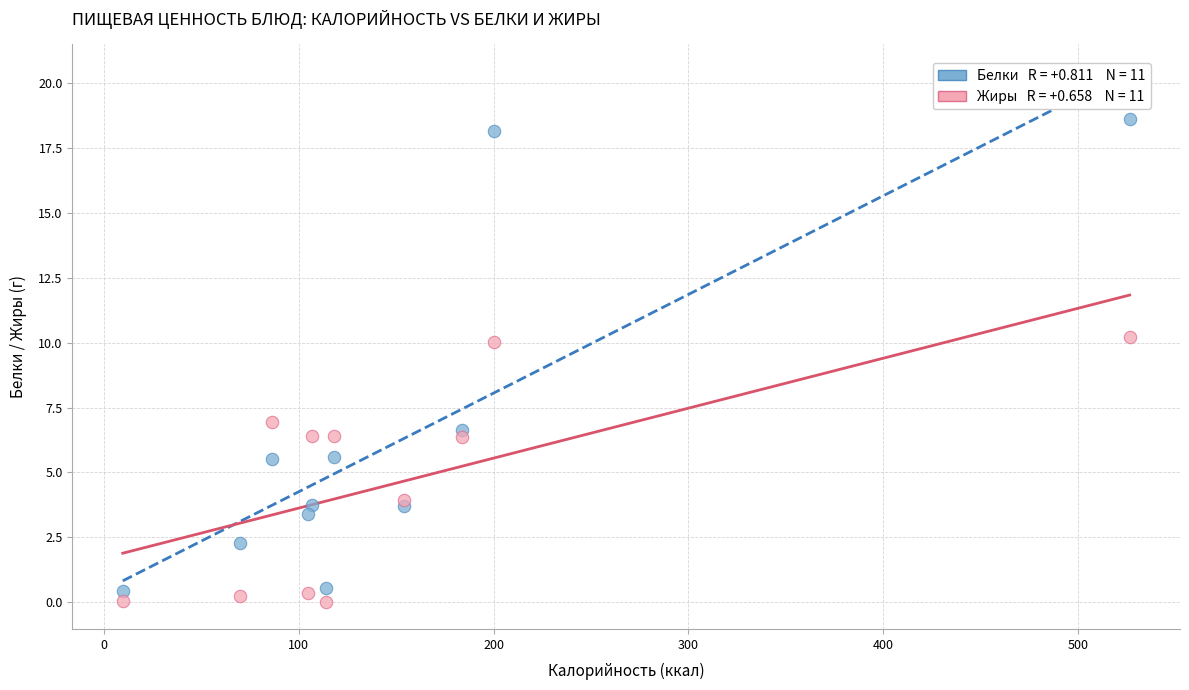

Across all data points, what is the range of Y values (max minus min)?

18.6